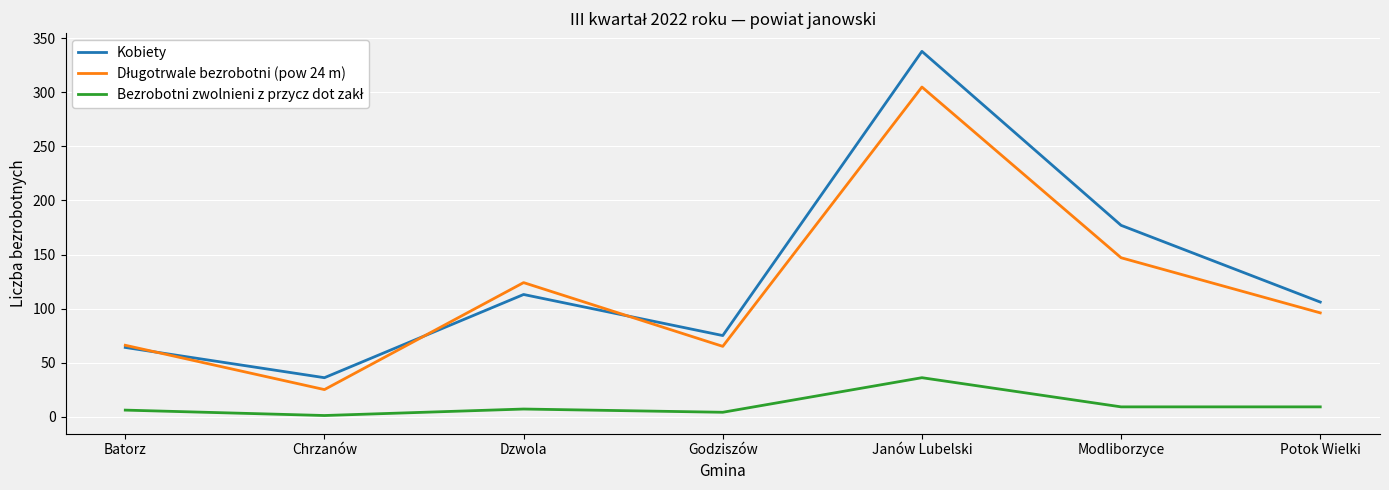

The Kobiety series shows 36 at Chrzanów. True or false?

True